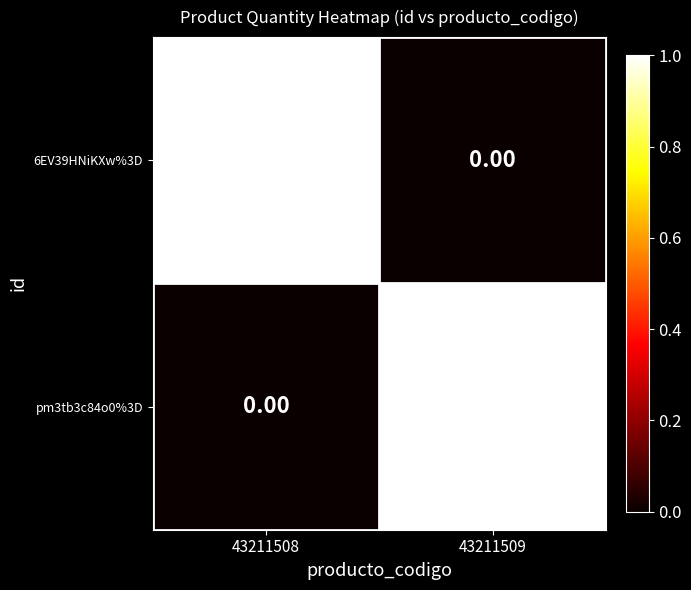

How many distinct data groups are displayed?

2